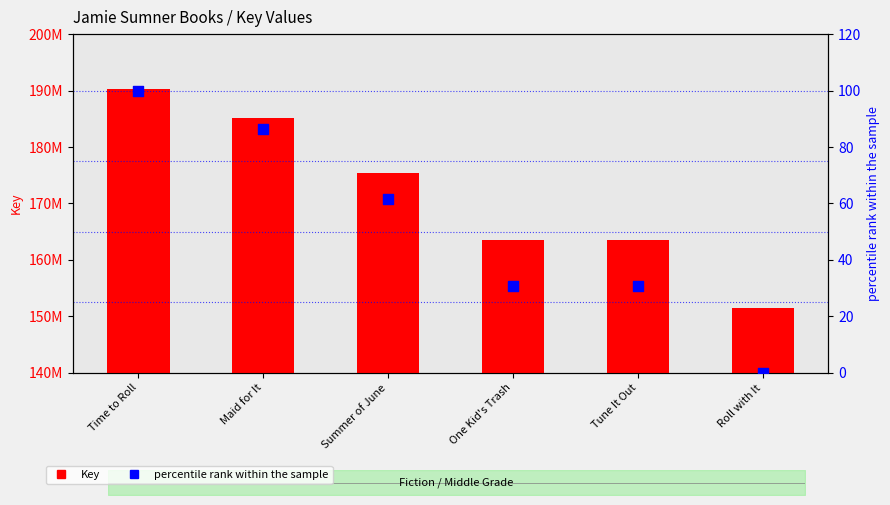

Is the value of percentile rank within the sample at Summer of June greater than the value of Key at Maid for It?

No